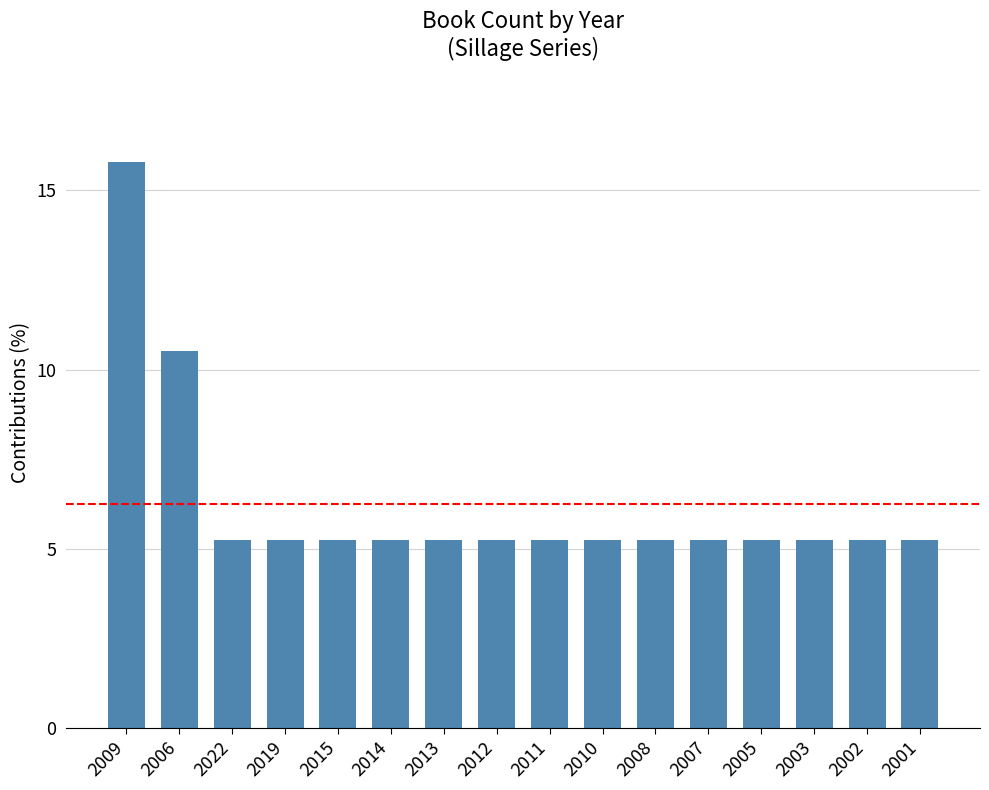

Is it true that the value at 2005 is 9.1?

False